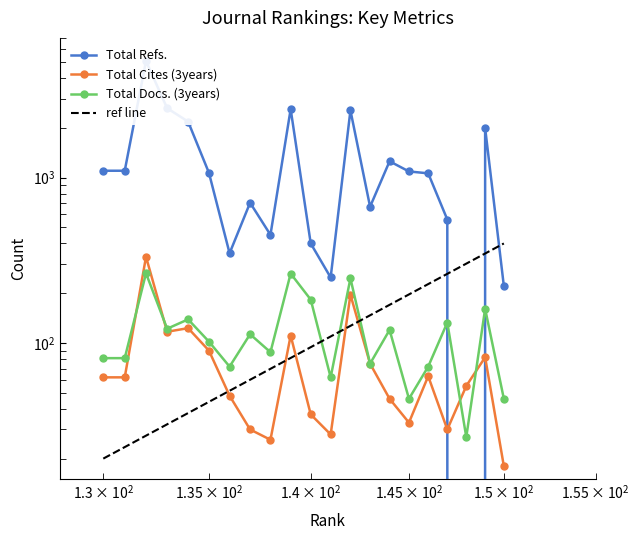

List the labels in order of Total Cites (3years) value, largest first.

132, 142, 134, 133, 139, 135, 149, 143, 146, 130, 131, 148, 136, 144, 140, 145, 137, 147, 141, 138, 150